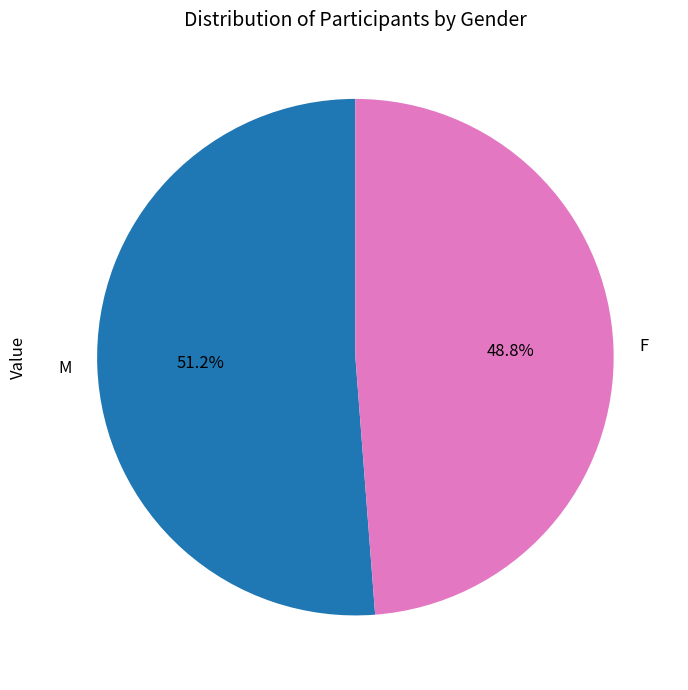

Is M the majority of the pie?

Yes